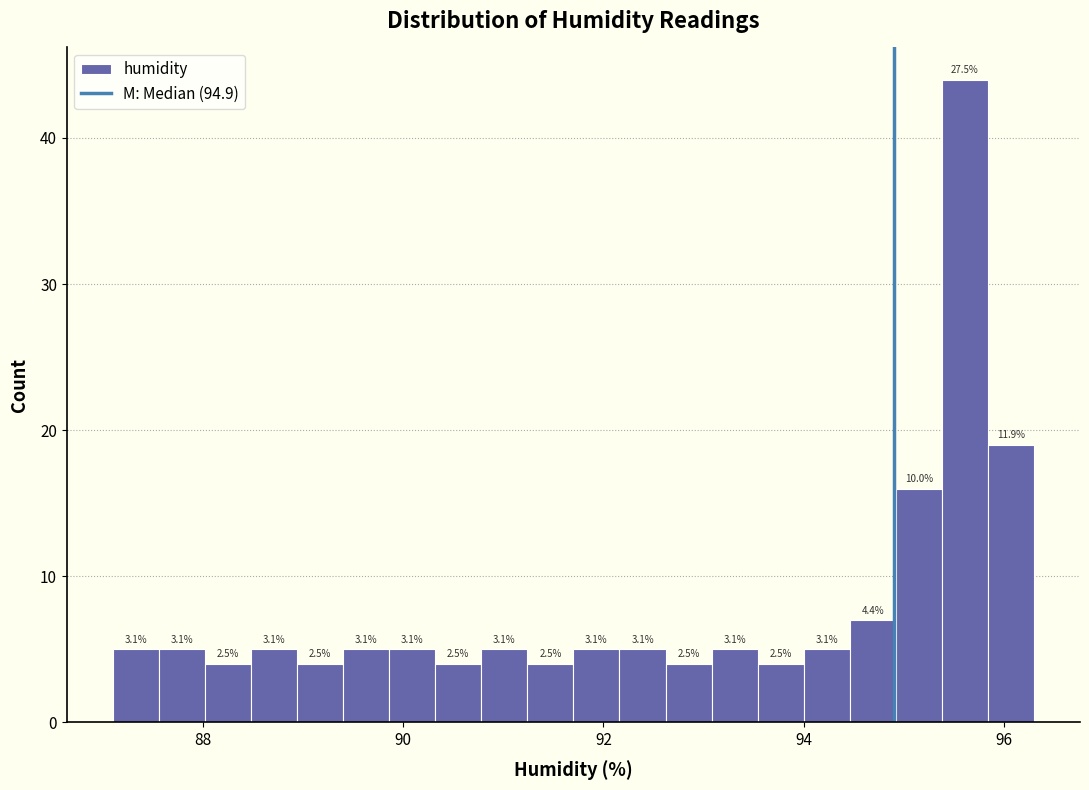

Read against the x-axis, roughly where is the centre of the tallest bar?

95.6